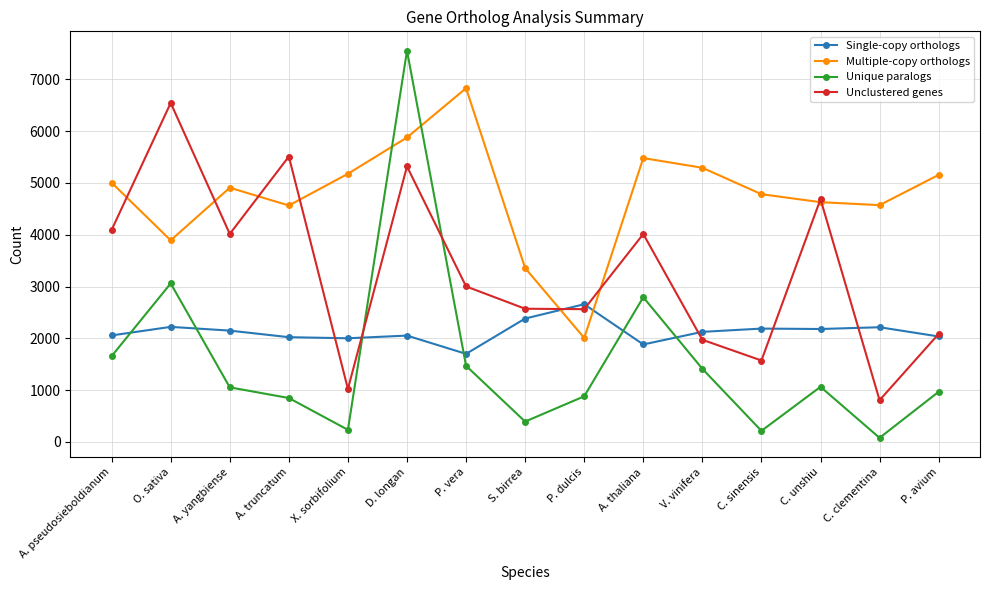

Does the chart display data point markers on the line(s)?

Yes